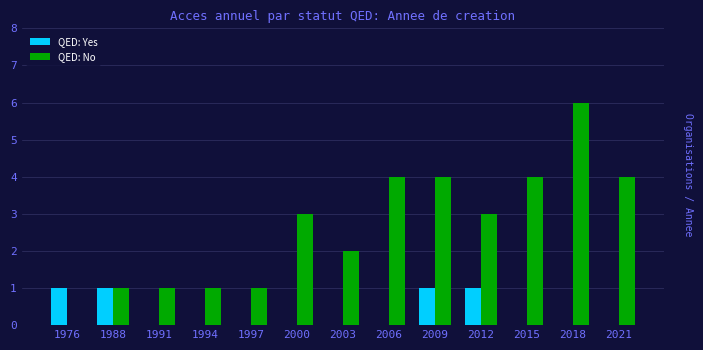

What is the total value across all series at 1991?

1